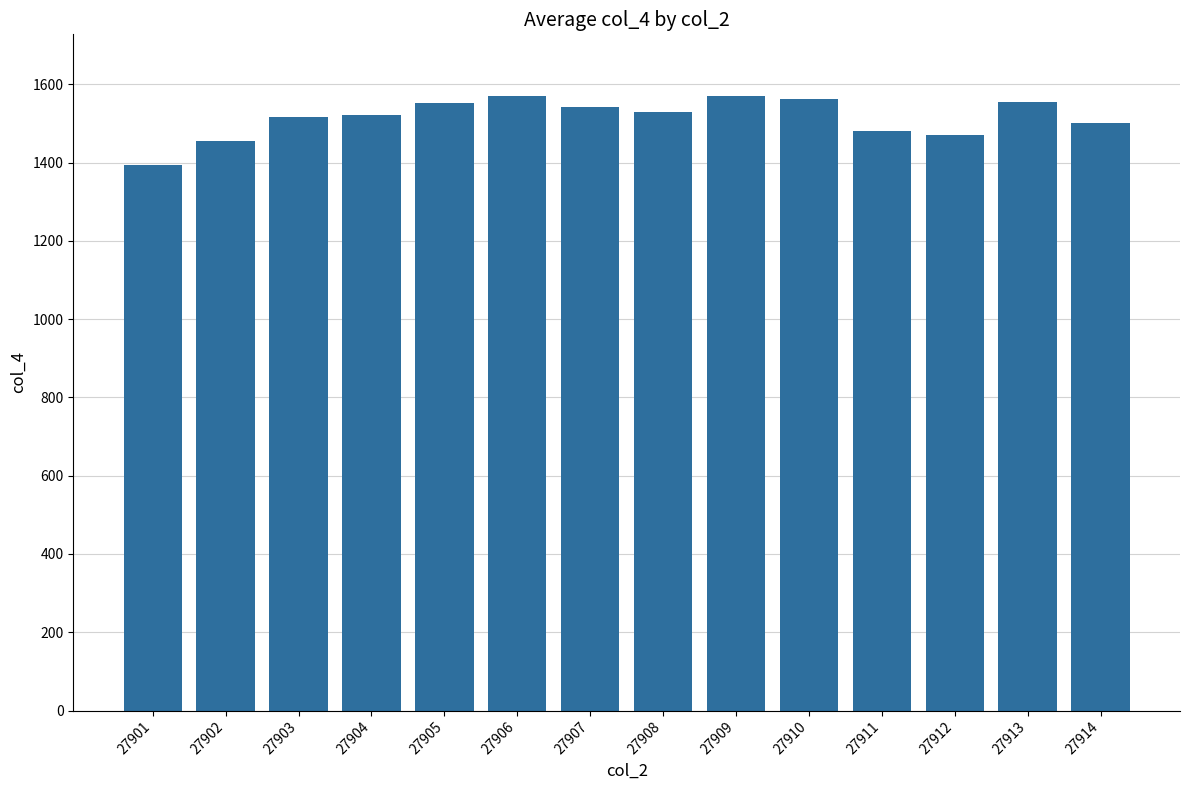

Does the chart contain any negative values?

No